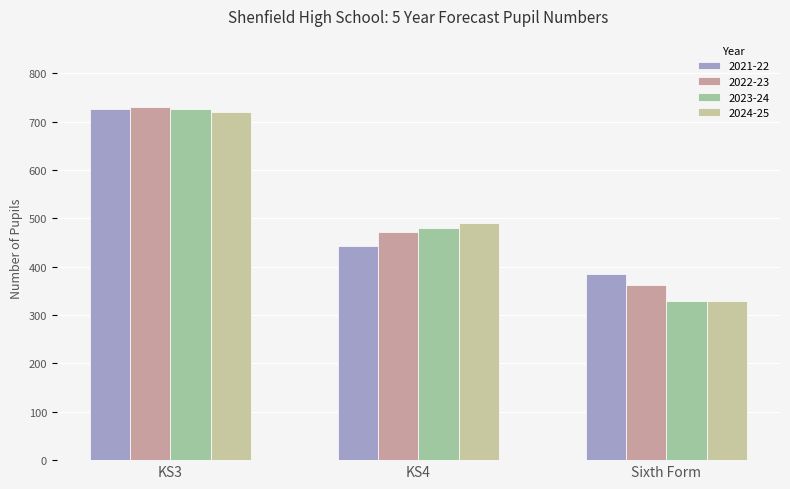

True or false: 2021-22 has a value of 276 at KS3.

False